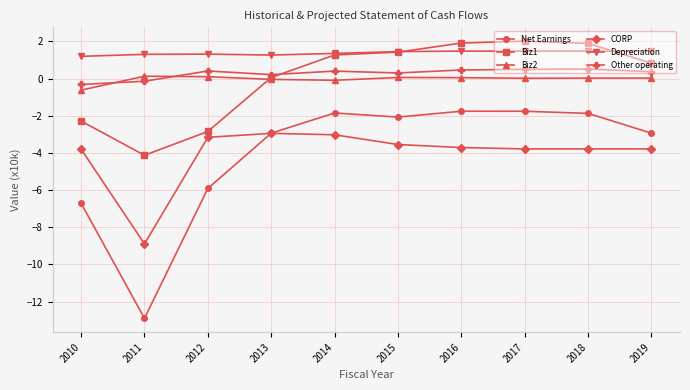

What is the value of the Depreciation point at the 7th from the left?

1.5